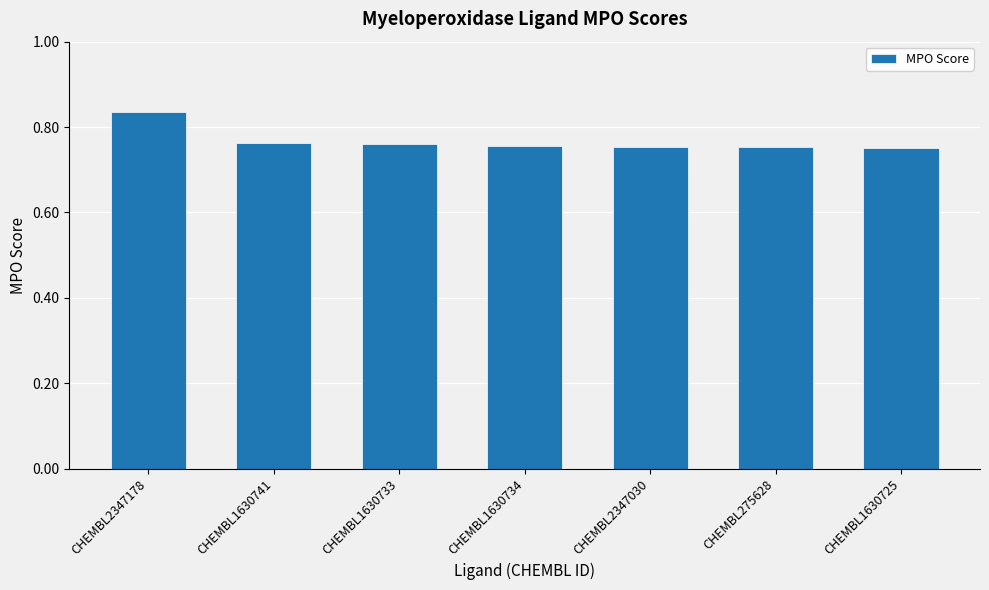

Between CHEMBL2347178 and CHEMBL1630734, which is larger?

CHEMBL2347178